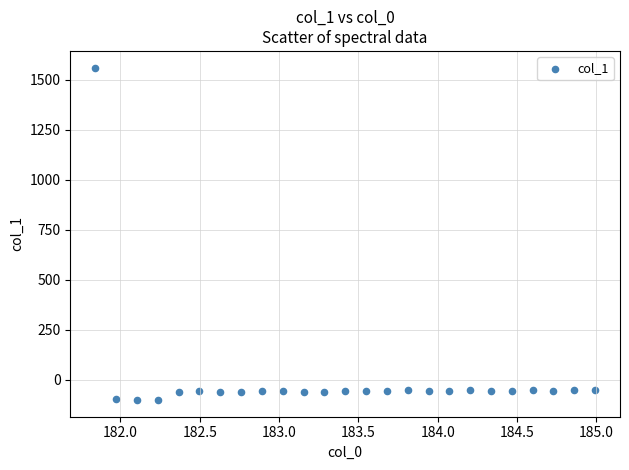

What is the range of Y values (max minus min)?

1661.0